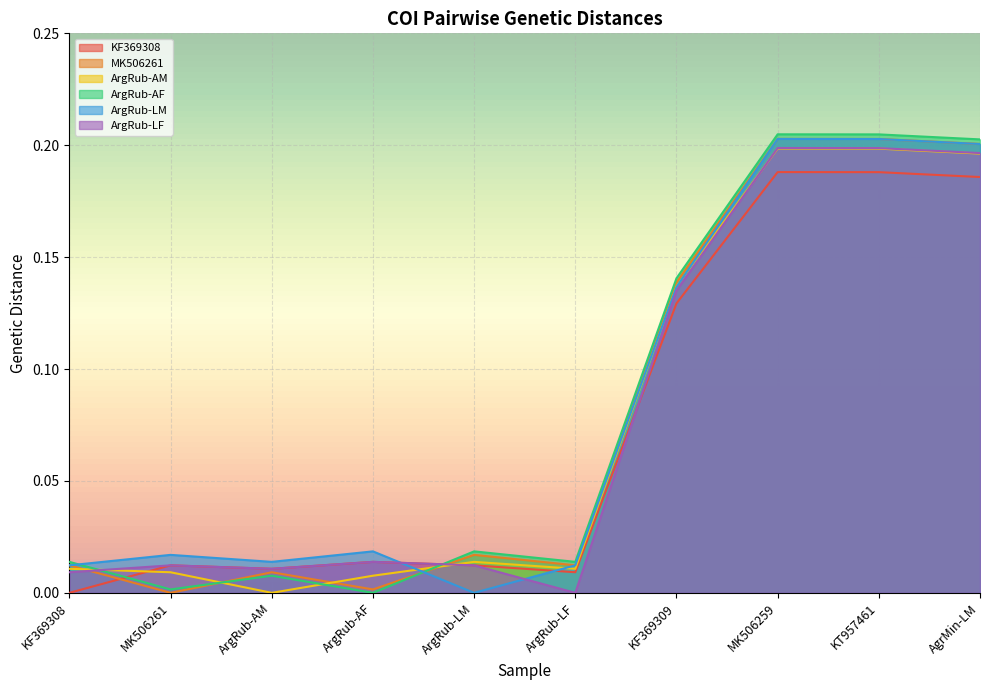

How many intersections are there between ArgRub-AF and ArgRub-AM?

4